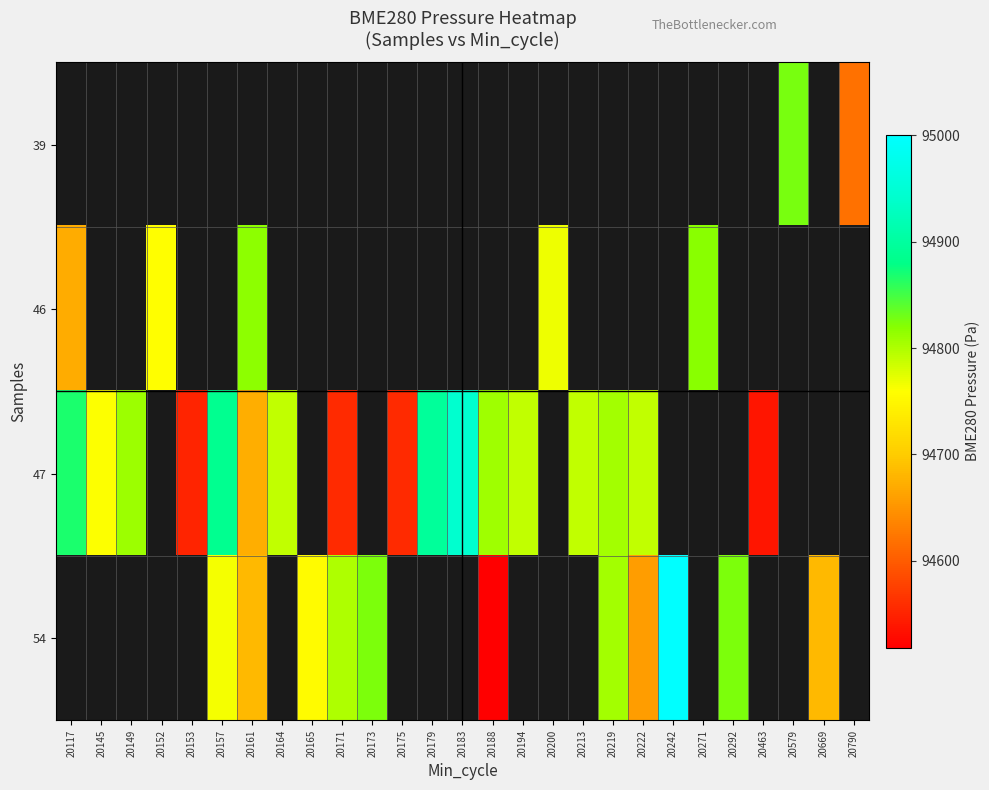

The value of 47 at 20164 is 94790.7. True or false?

True